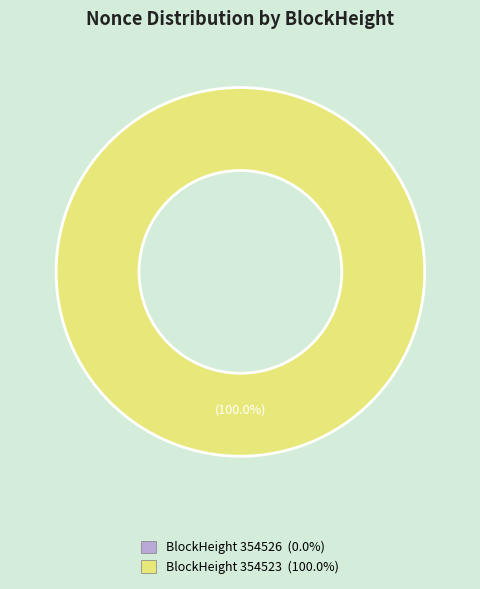

Which category has the smallest portion of the pie?

354526